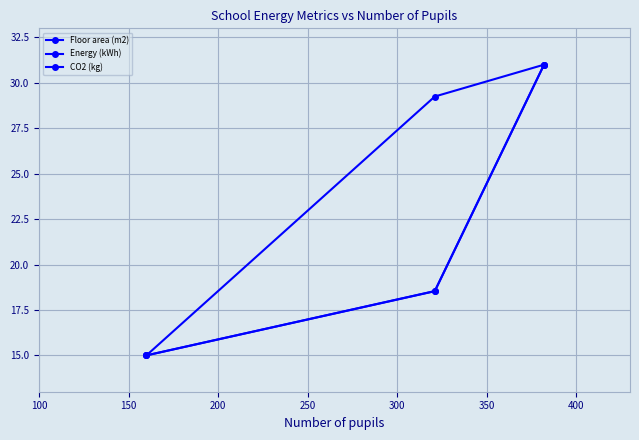

Where does the Energy (kWh) series first go above 18?

150